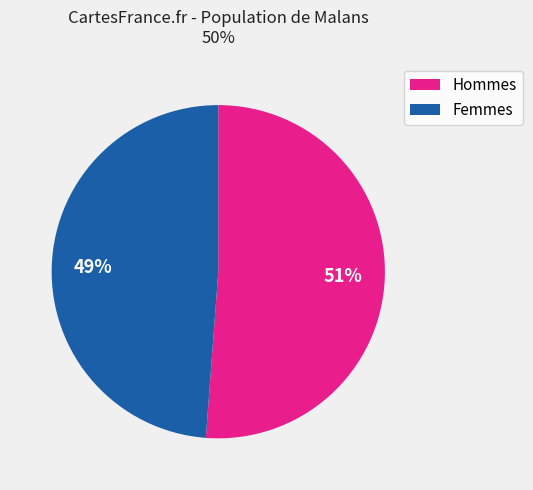

To the nearest percent, what is the difference between the largest and smallest slice percentages?

2%